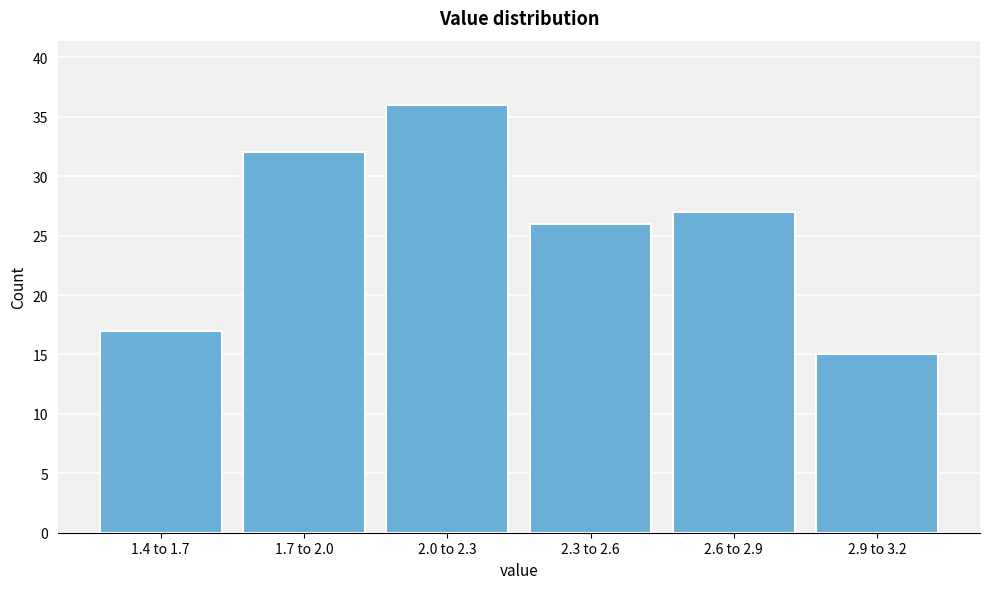

Reading left to right, transcribe all the data shown in this chart.

1.4 to 1.7=17	1.7 to 2.0=32	2.0 to 2.3=36	2.3 to 2.6=26	2.6 to 2.9=27	2.9 to 3.2=15